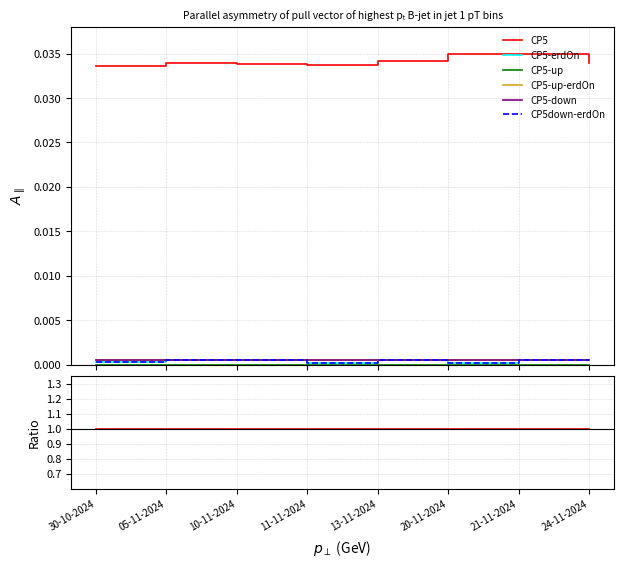

What is the maximum value shown in the chart?

1.0